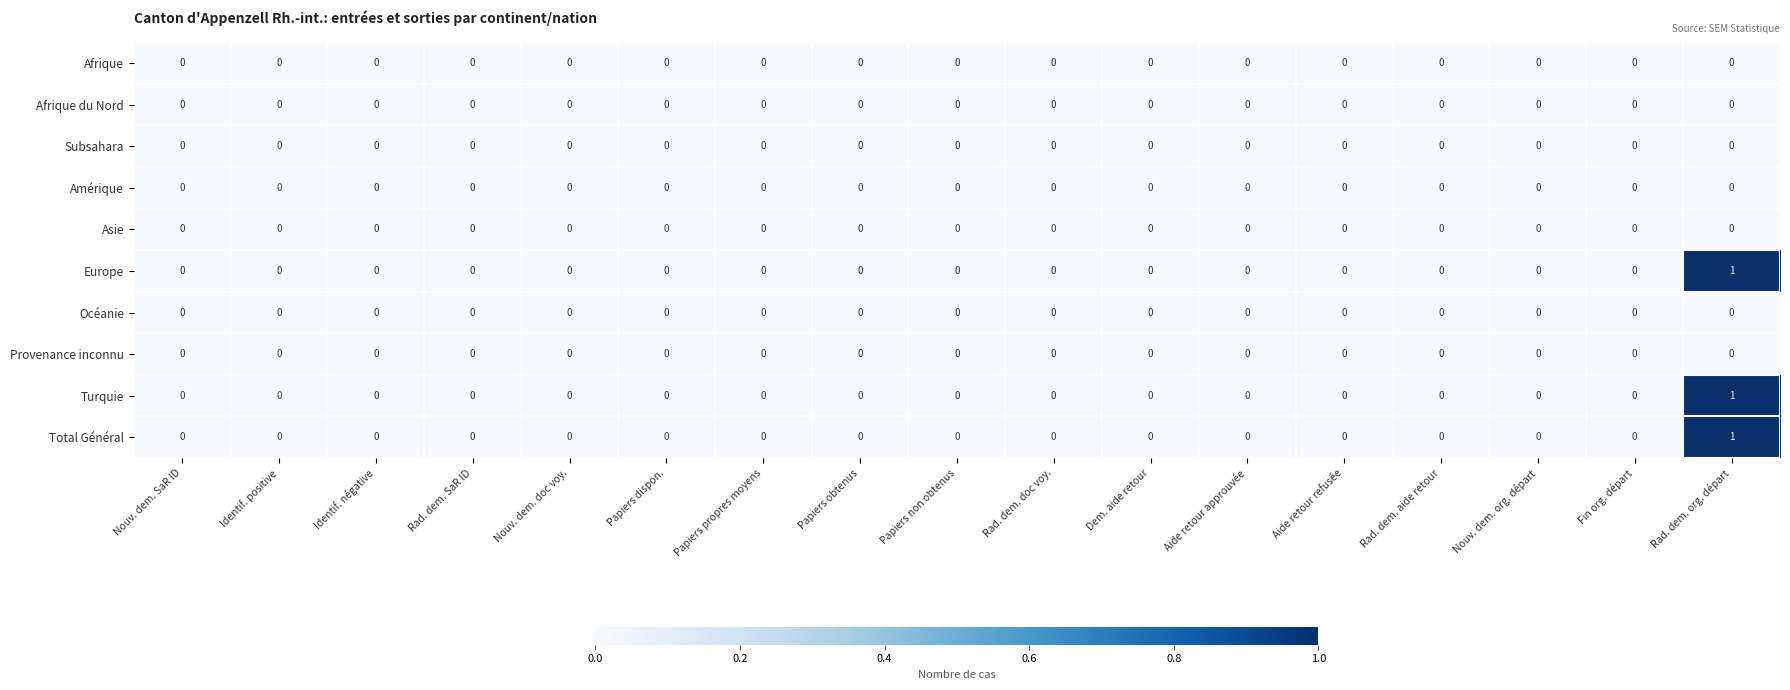

Which label corresponds to the largest value in the chart?

Rad. dem. org. départ